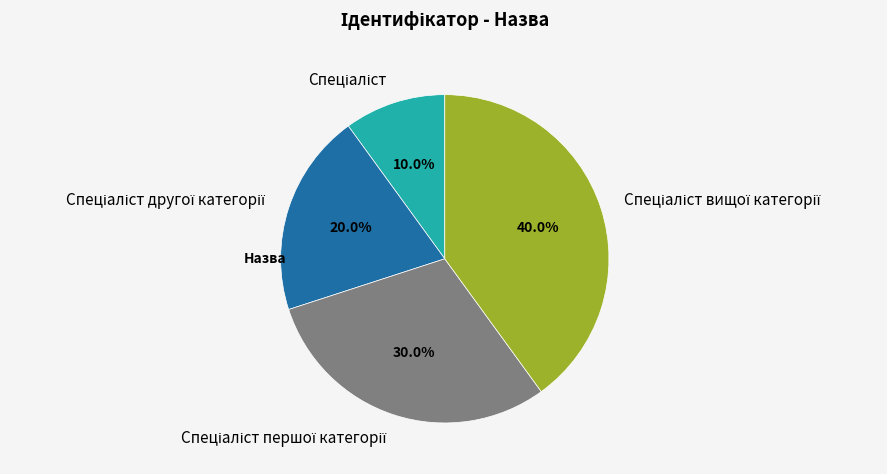

Is there a majority slice in this chart?

No